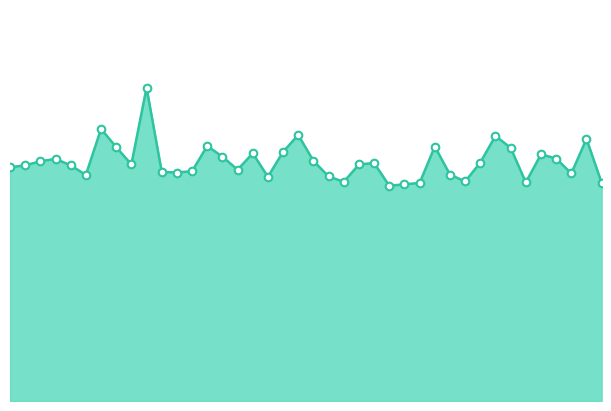

How many lines are shown in the chart?

1